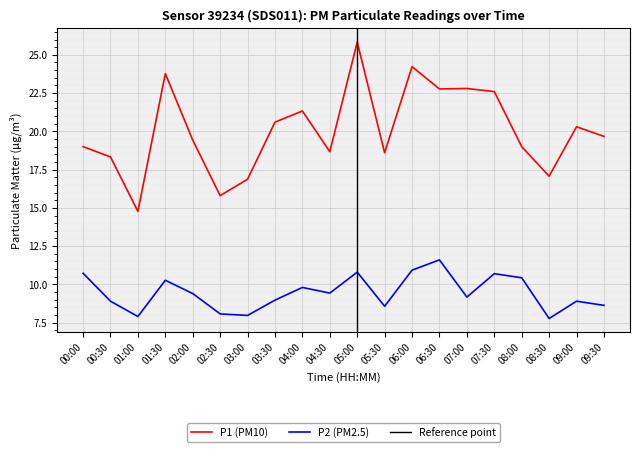

What is the difference between the P2 values at 00:30 and 07:30?

1.8